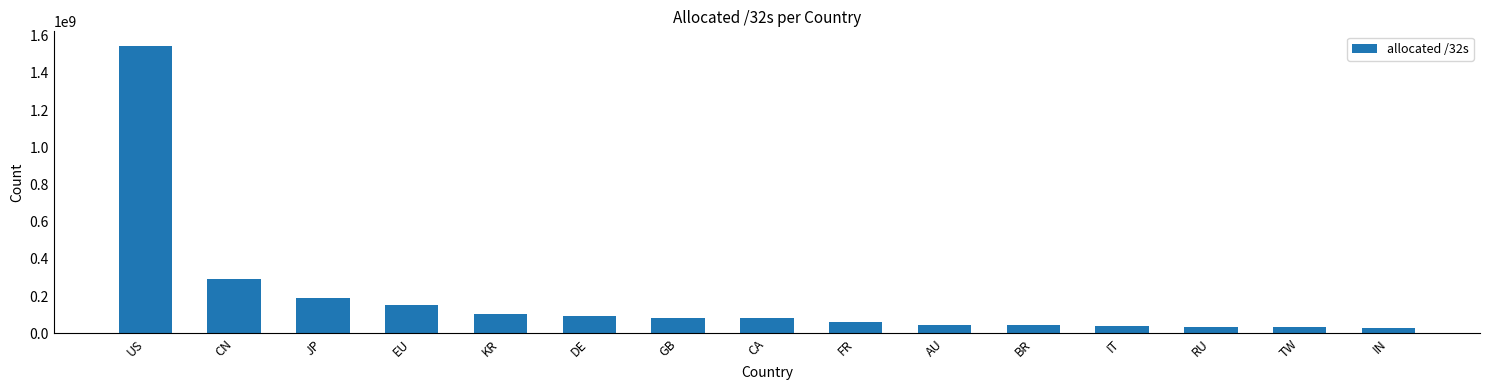

Where is the data nearest to the value 788247296?

CN